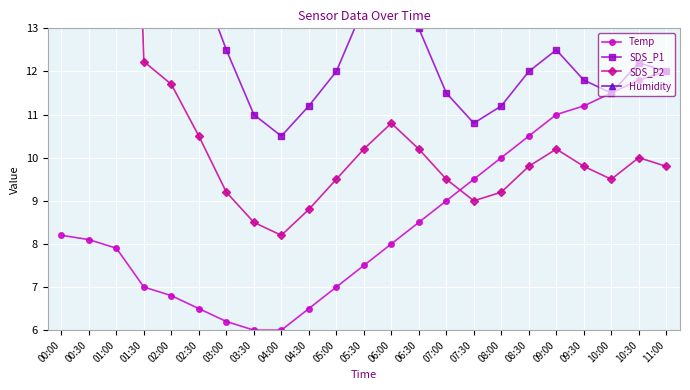

Between 01:00 and 06:30, which is larger?

06:30